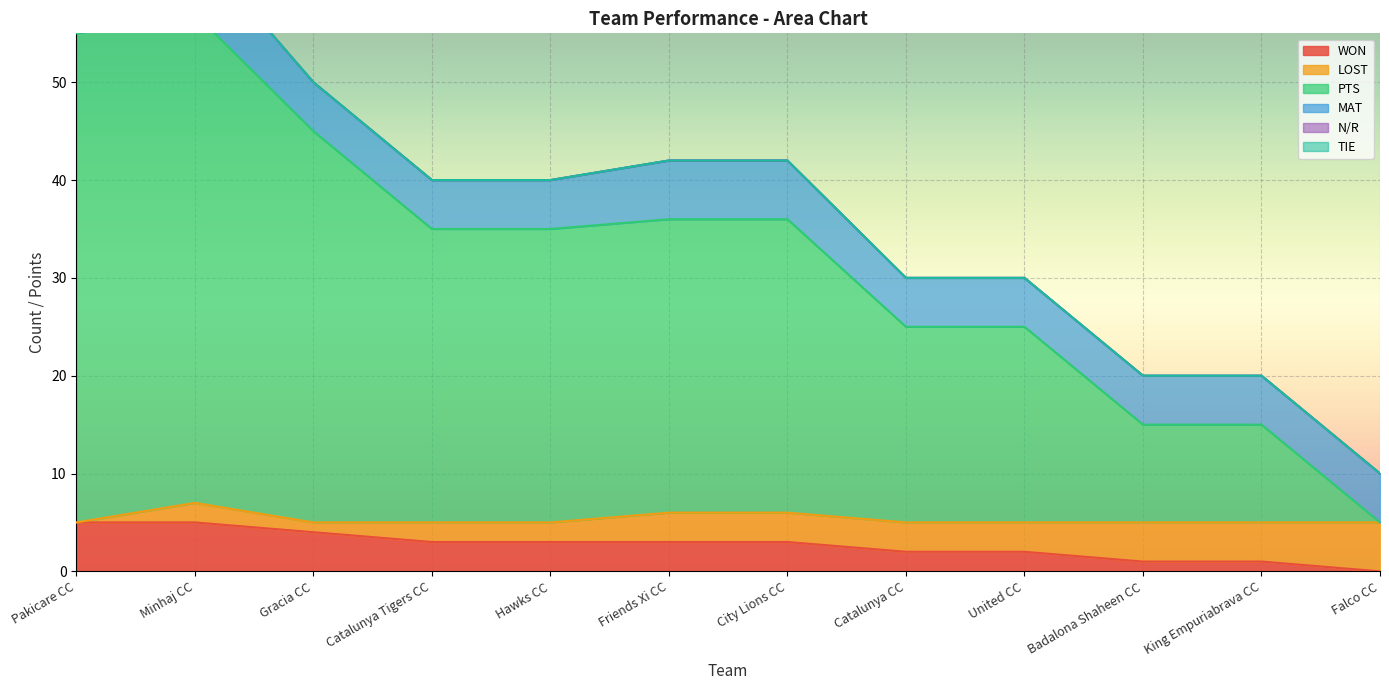

Where is WON nearest to the value 2?

Catalunya CC